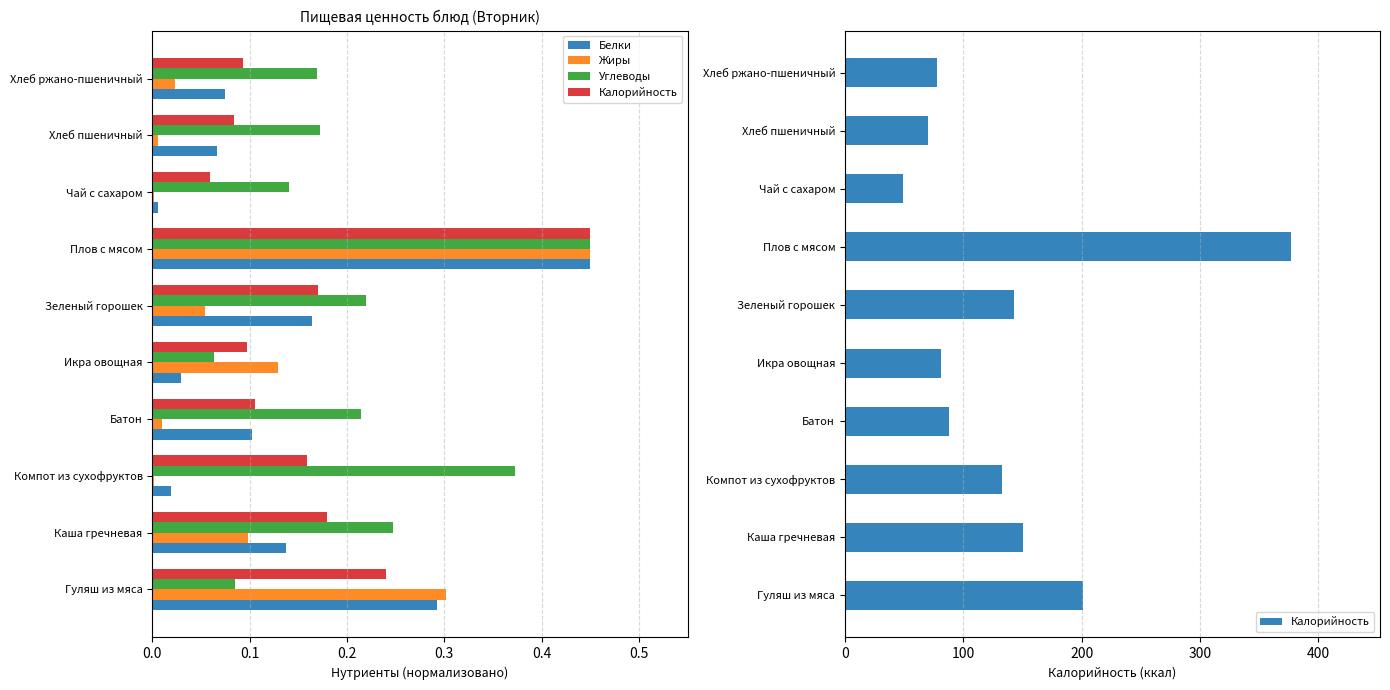

Are the bars grouped side by side (vs. stacked)?

Yes